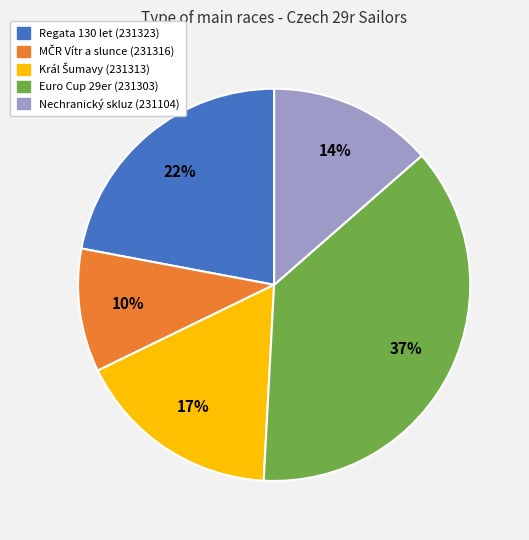

True or false: Regata 130 let (231323) accounts for 22% of the total.

True